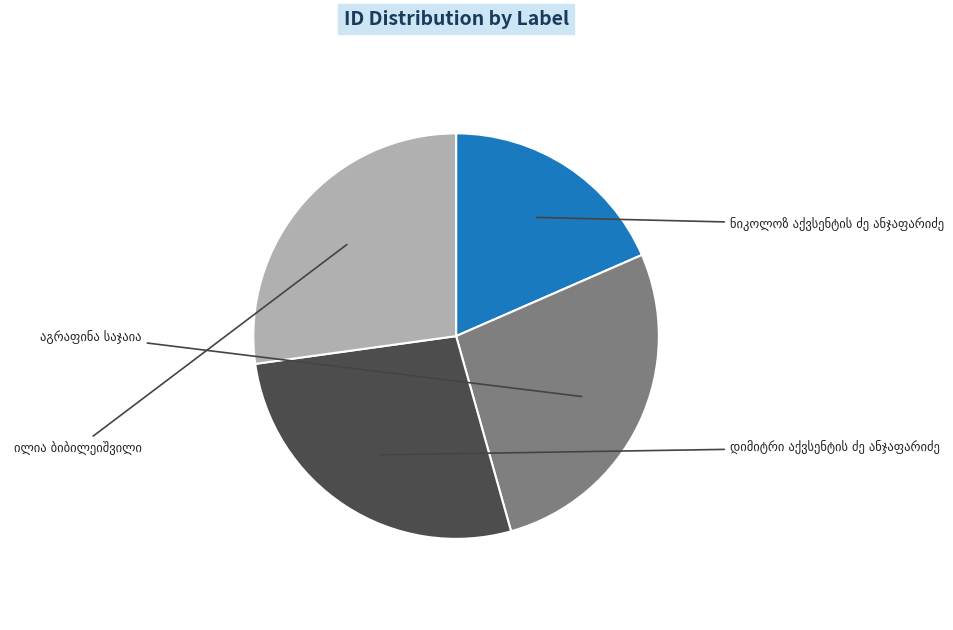

Is there a majority slice in this chart?

No